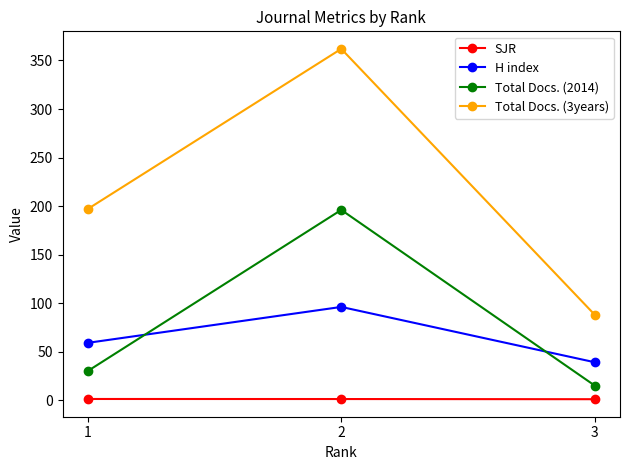

Is this an area chart (filled region under the line)?

No